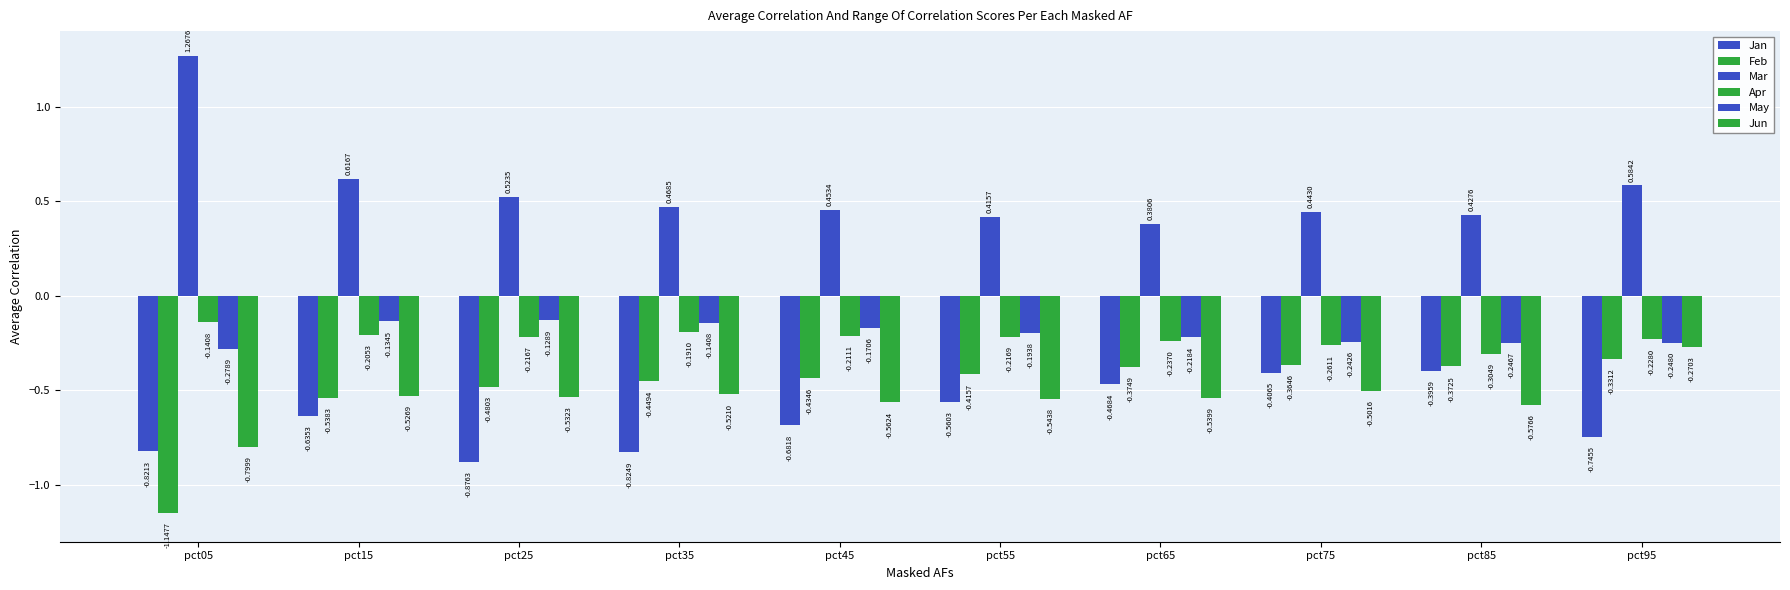

Reading left to right, list all the values displayed in this chart.

Jan: -0.8	-0.6	-0.9	-0.8	-0.7	-0.6	-0.5	-0.4	-0.4	-0.7
Feb: -1.1	-0.5	-0.5	-0.4	-0.4	-0.4	-0.4	-0.4	-0.4	-0.3
Mar: 1.3	0.6	0.5	0.5	0.5	0.4	0.4	0.4	0.4	0.6
Apr: -0.1	-0.2	-0.2	-0.2	-0.2	-0.2	-0.2	-0.3	-0.3	-0.2
May: -0.3	-0.1	-0.1	-0.1	-0.2	-0.2	-0.2	-0.2	-0.2	-0.2
Jun: -0.8	-0.5	-0.5	-0.5	-0.6	-0.5	-0.5	-0.5	-0.6	-0.3